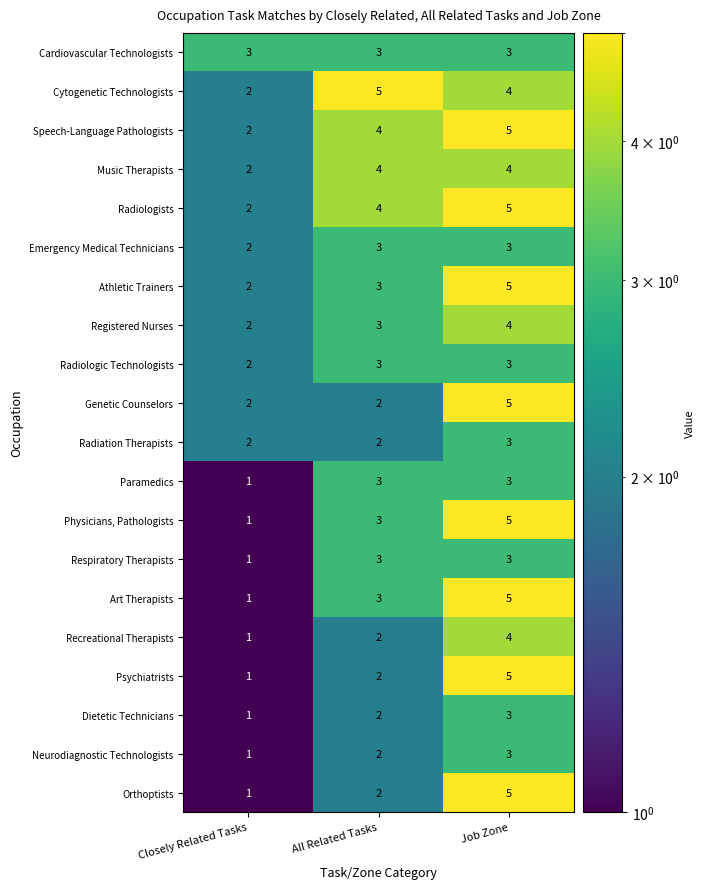

At which category is the sum across all series the highest?

Job Zone